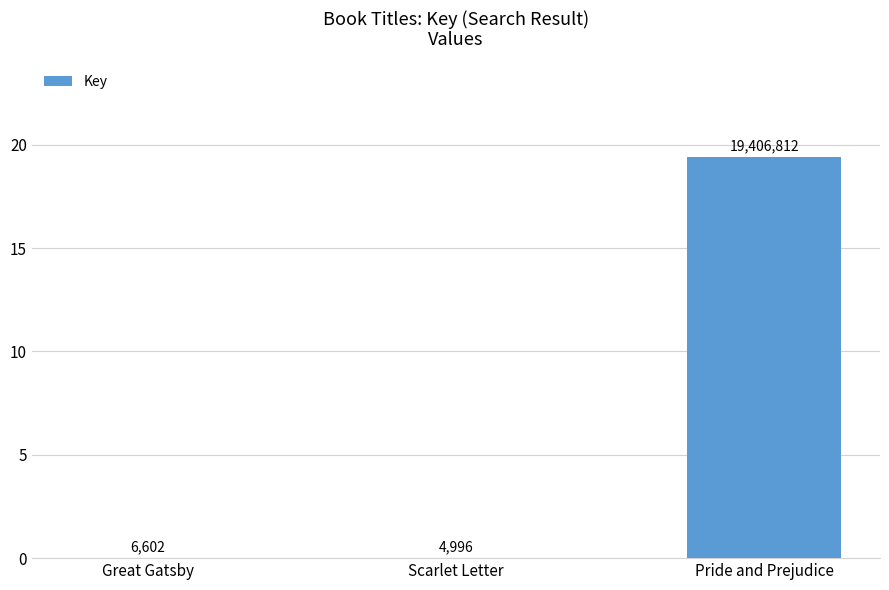

Which has a higher value, Scarlet Letter or Great Gatsby?

Great Gatsby